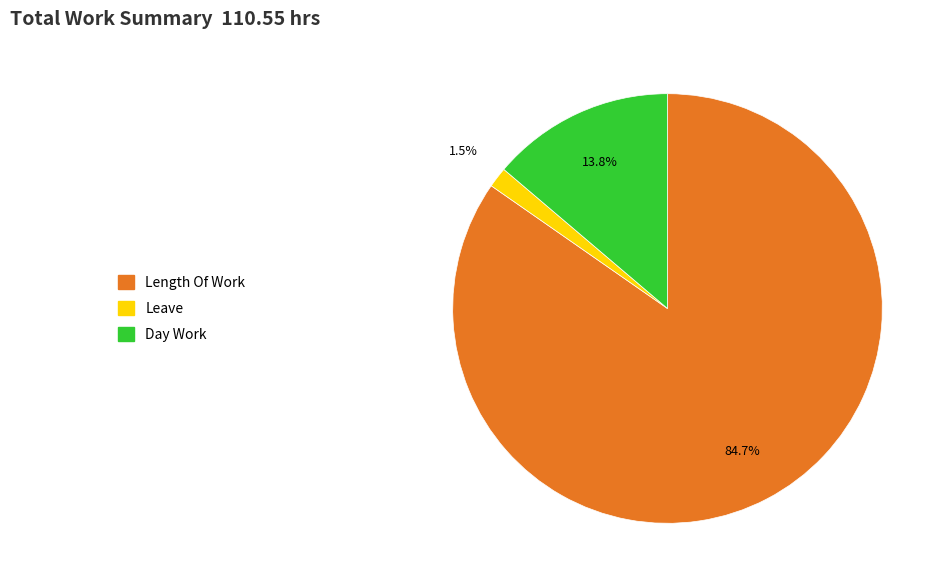

Is there any slice that represents more than half of the pie?

Yes